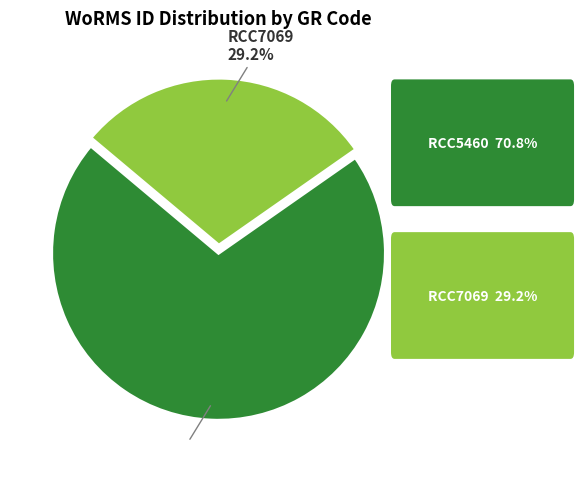

How many segments does this pie chart have?

2